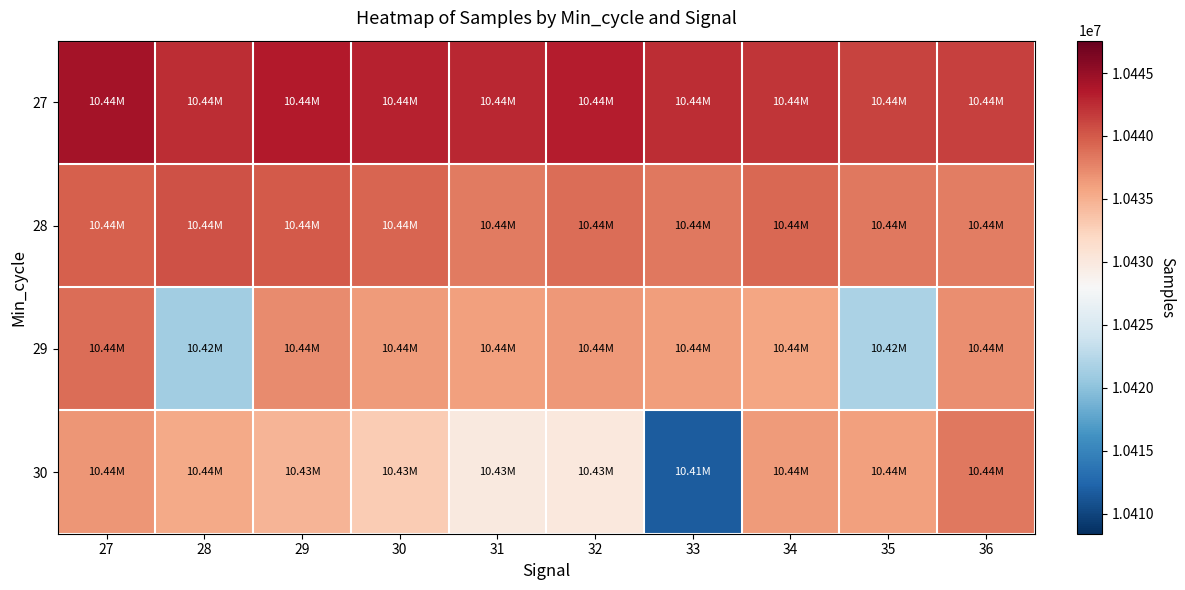

What is the maximum value shown in the chart?

10444306